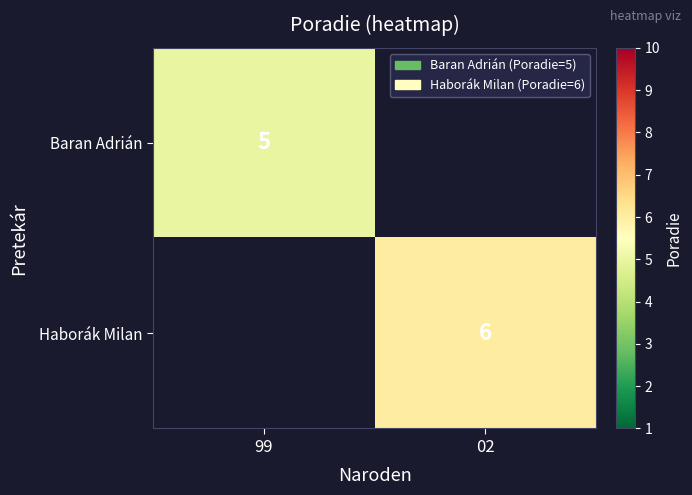

Is the value of Haborák Milan at 02 greater than the value of Baran Adrián at 99?

Yes